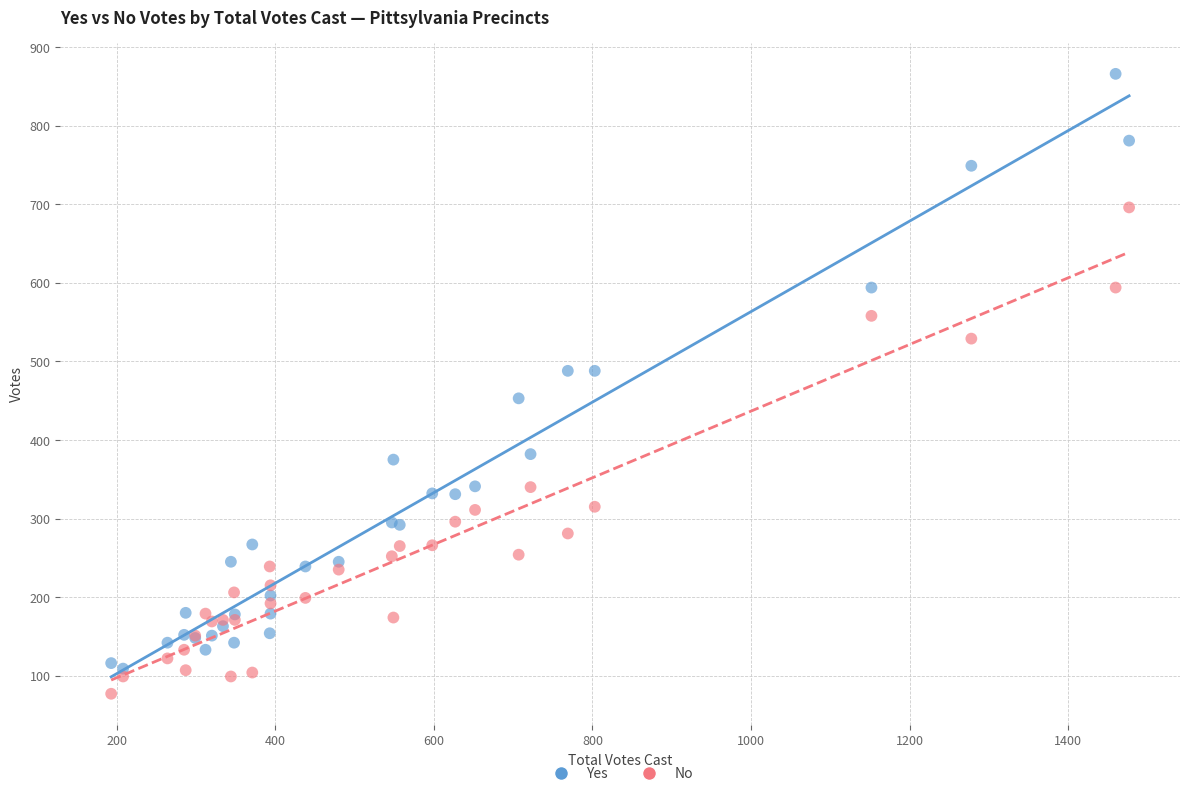

What is the X range (max minus min) for the scatter plot?

1284